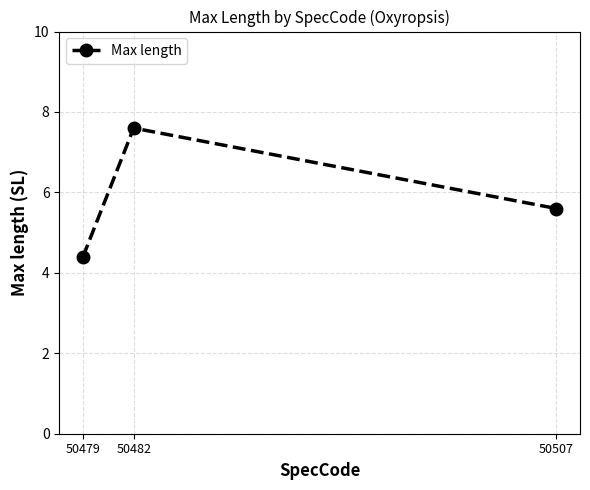

Between 50479 and 50482, which is larger?

50482